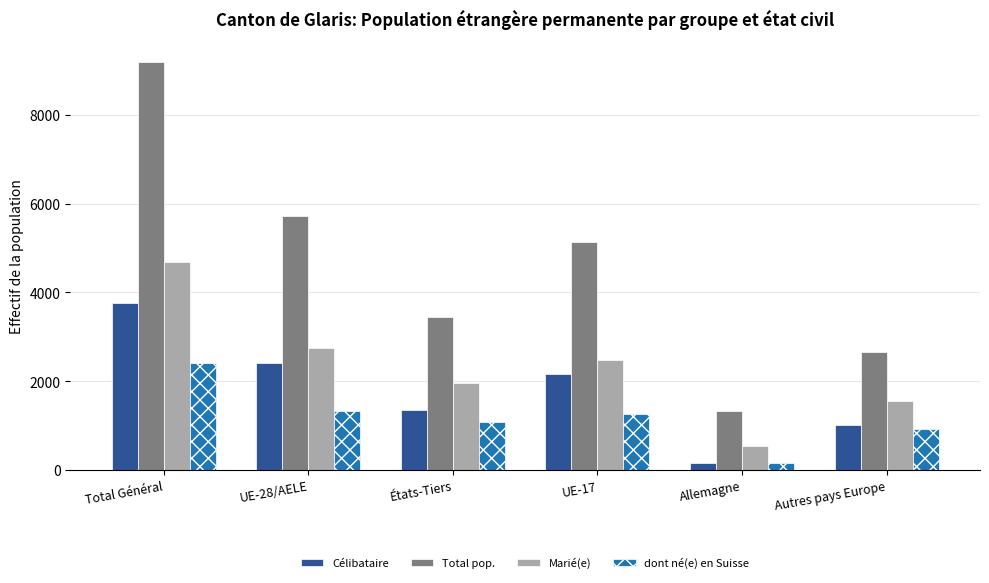

How many categories are shown in the chart?

6